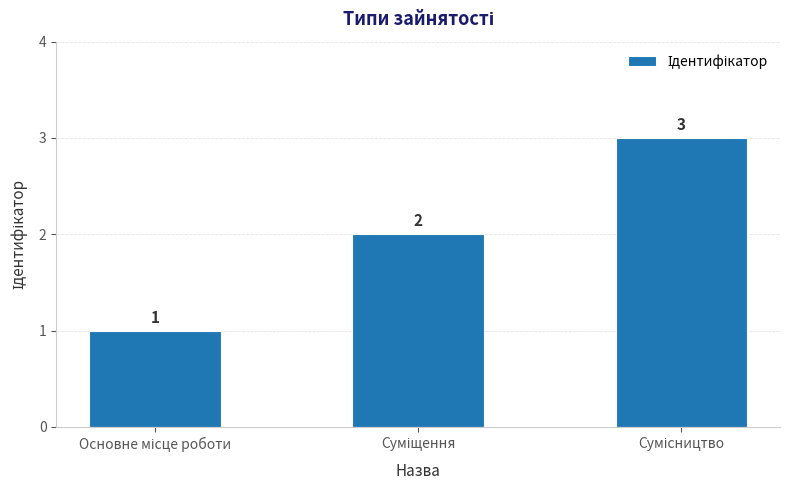

What is the maximum value shown in the chart?

3